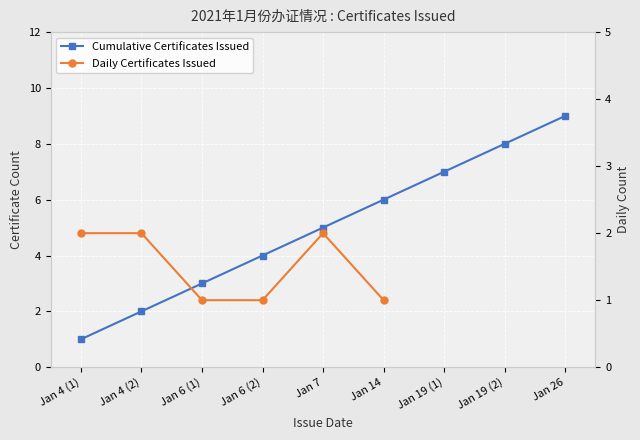

What is the ratio of the value at Jan 19 (2) to the value at Jan 4 (1)?

8.0